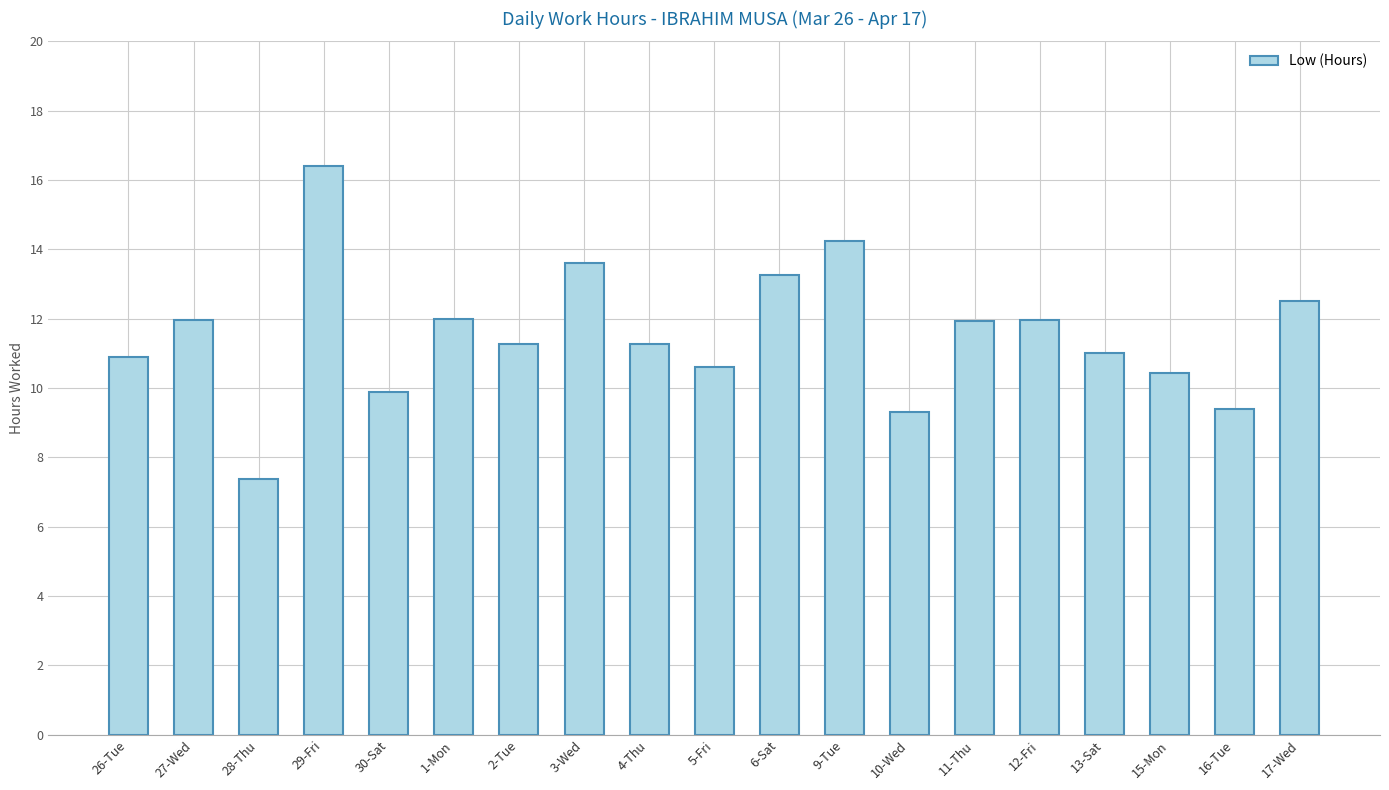

What is the value of the 18th bar from the left?

9.4